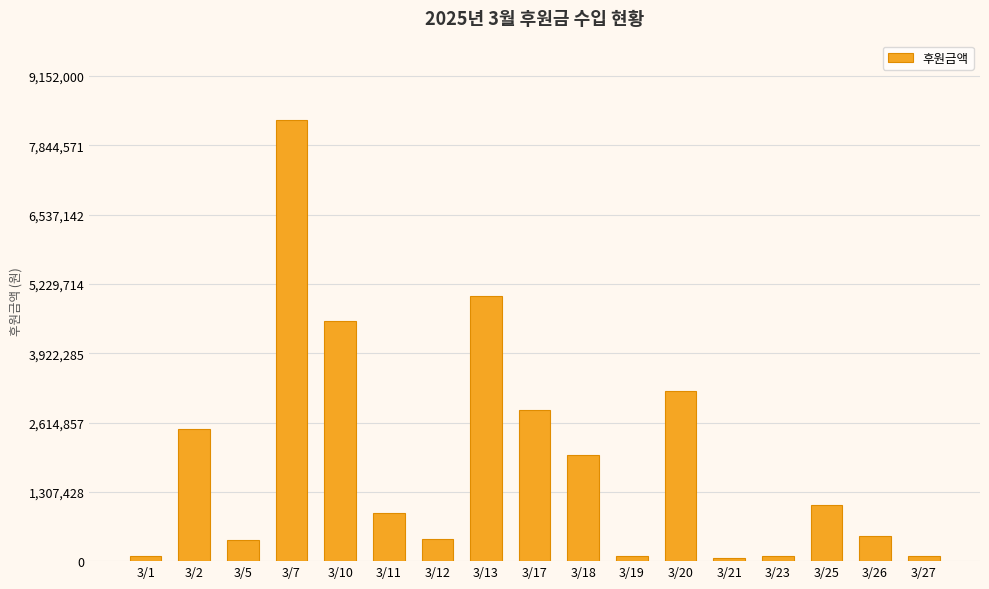

What is the difference between the second highest and second lowest values?

4900000